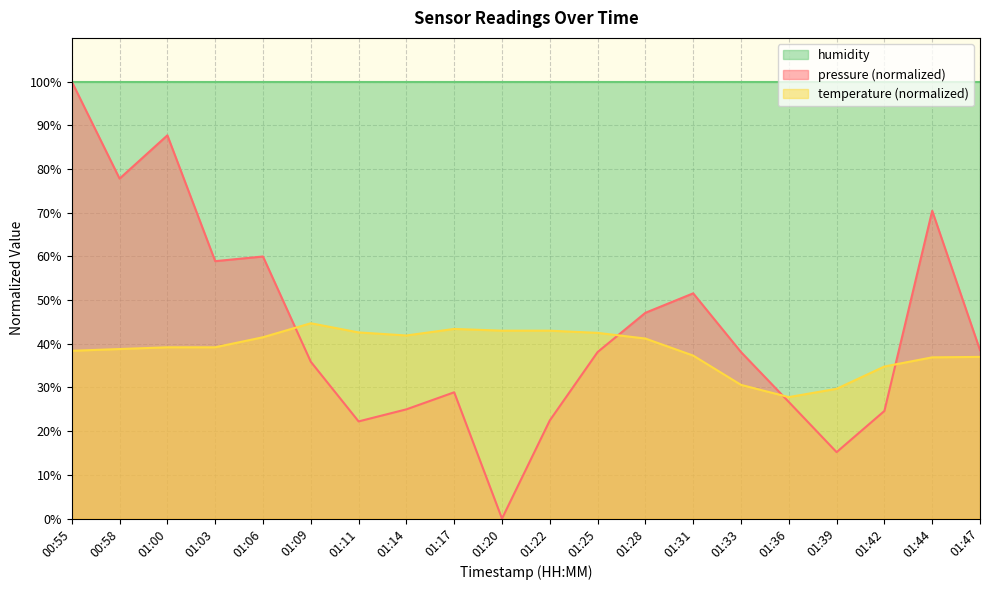

At which label is pressure closest to 50?

01:31